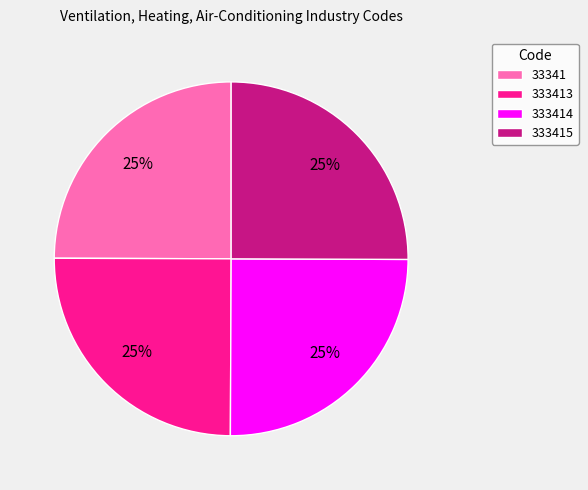

Approximately how many times larger is the value at 333415 compared to 333414?

1.0